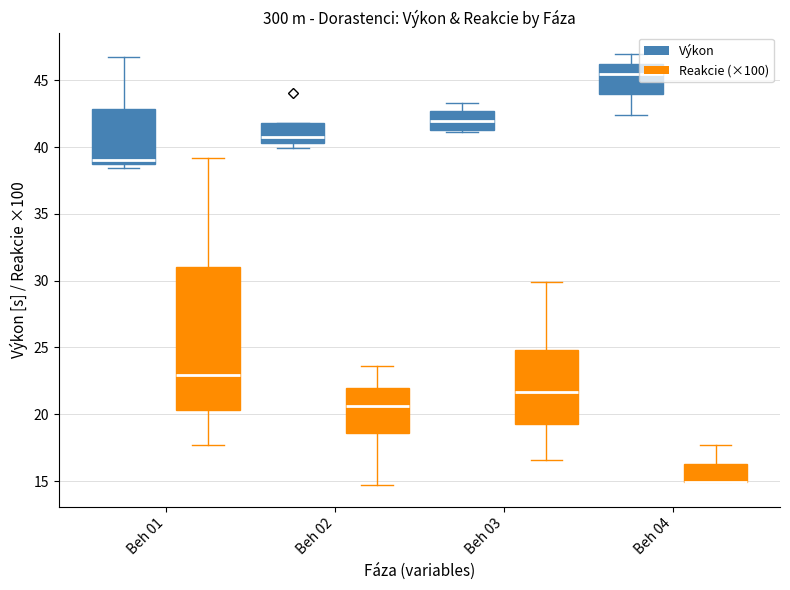

Count the number of data series in this chart.

2